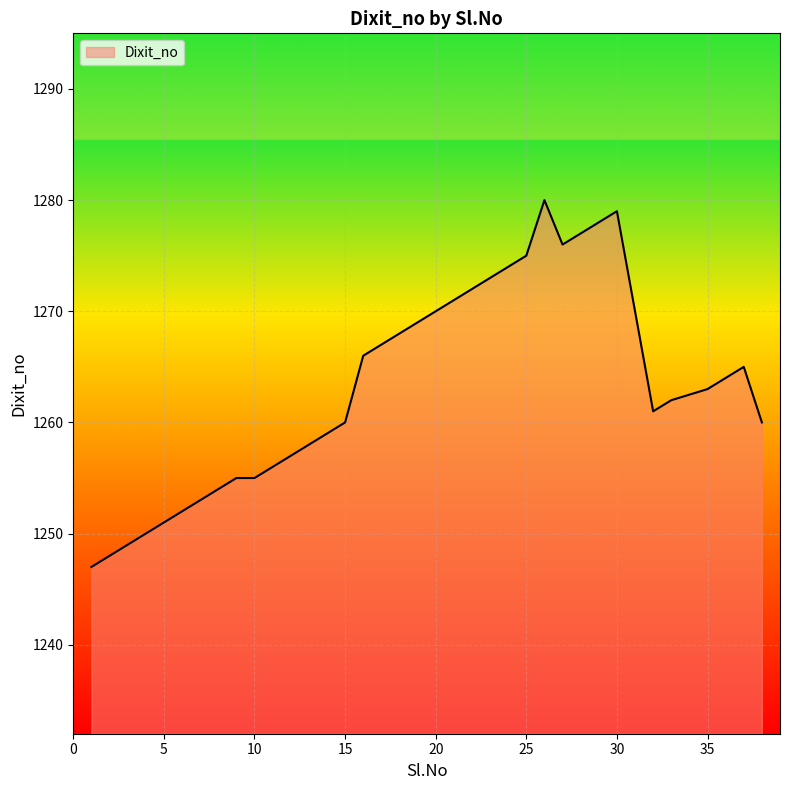

What is the greatest value displayed?

1280